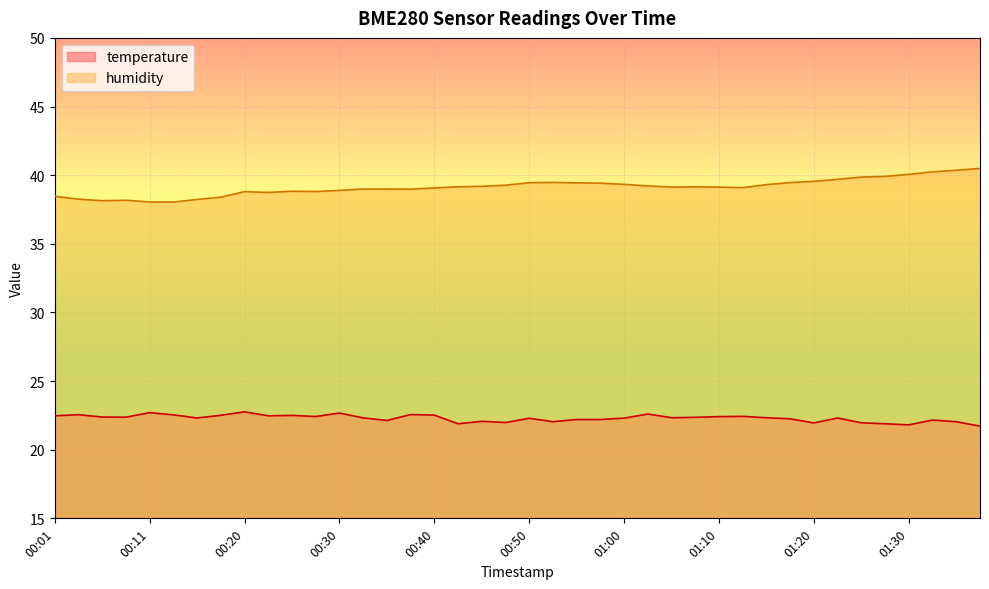

Reading left to right, extract all data points from this chart.

temperature: 22.5	22.6	22.4	22.4	22.7	22.5	22.3	22.5	22.8	22.5	22.5	22.4	22.7	22.3	22.1	22.6	22.5	21.9	22.1	22.0	22.3	22.0	22.2	22.2	22.3	22.6	22.3	22.4	22.4	22.4	22.3	22.2	21.9	22.3	22.0	21.9	21.8	22.2	22.0	21.7
humidity: 38.5	38.2	38.1	38.2	38.0	38.0	38.2	38.4	38.8	38.7	38.8	38.8	38.9	39.0	39.0	39.0	39.1	39.1	39.2	39.3	39.5	39.5	39.4	39.4	39.3	39.2	39.1	39.1	39.1	39.1	39.3	39.5	39.5	39.7	39.9	39.9	40.1	40.2	40.4	40.5